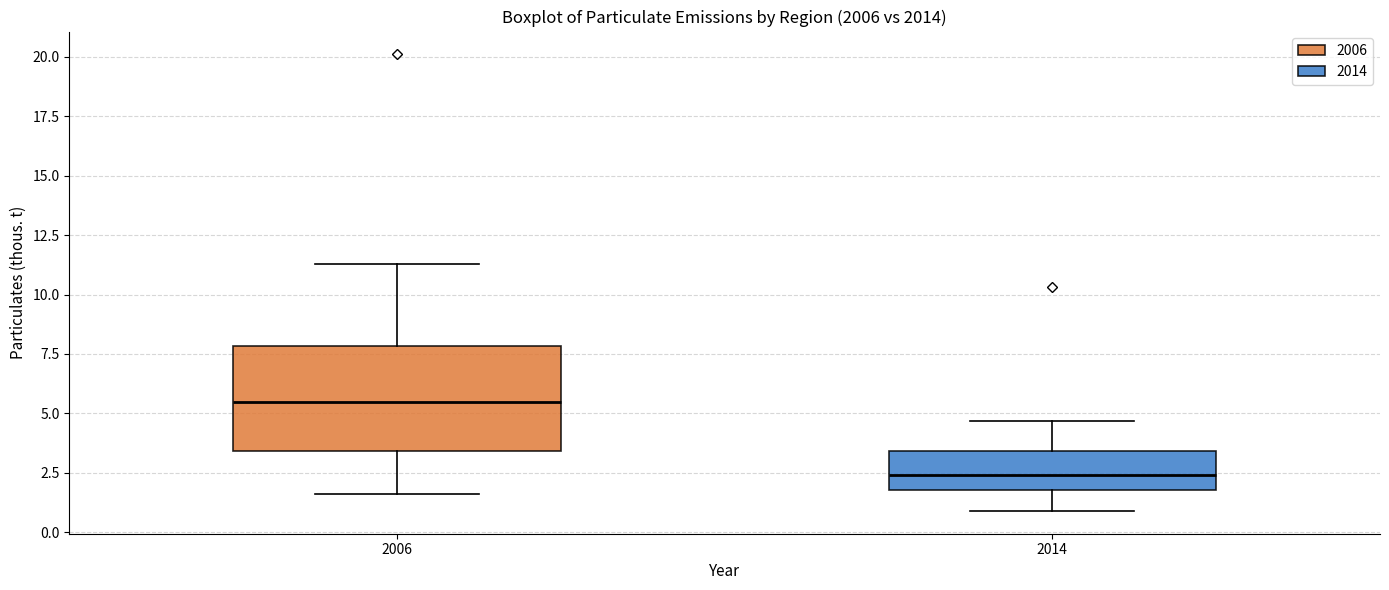

Where is the upper edge of the box at x = 2014 on the y-axis? The values are not printed on the chart, so give them approximately, as read against the axis.

3.5